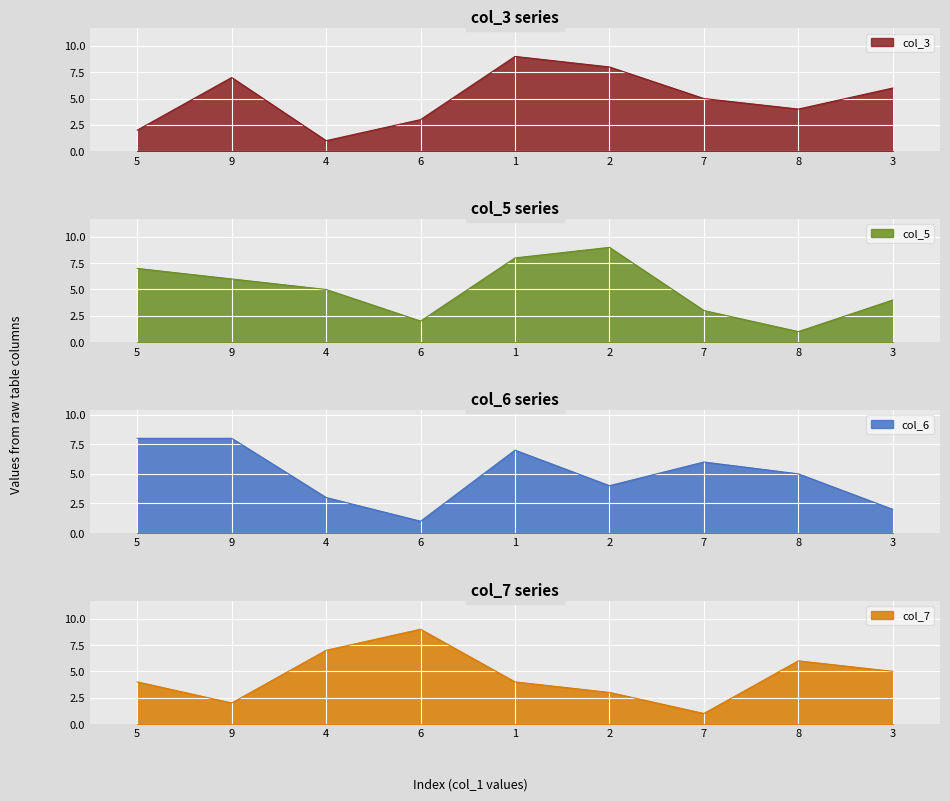

How many interior local peaks does the col_3 series have?

2